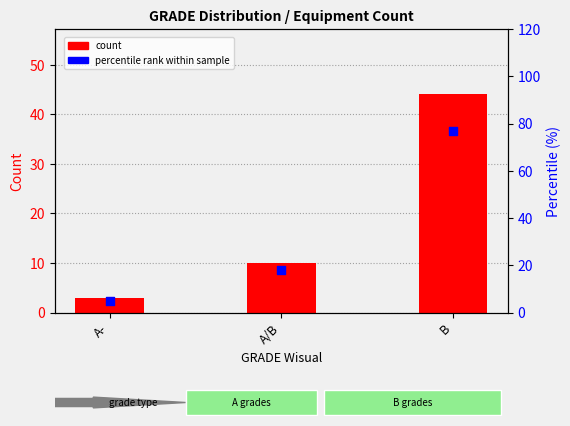

What is the ratio of the value at A/B to the value at B?

0.2